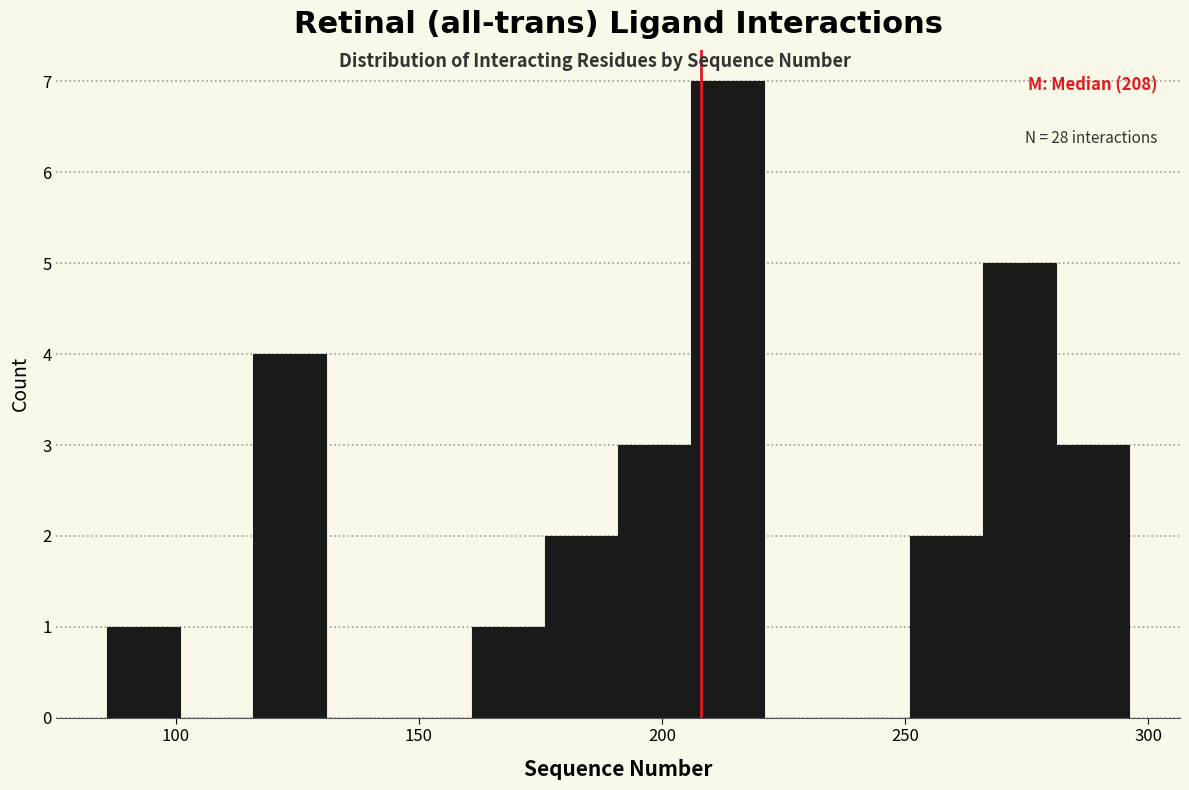

Around what value on the x-axis is the tallest bar? Give the approximate position of its centre, as read against the axis.

215